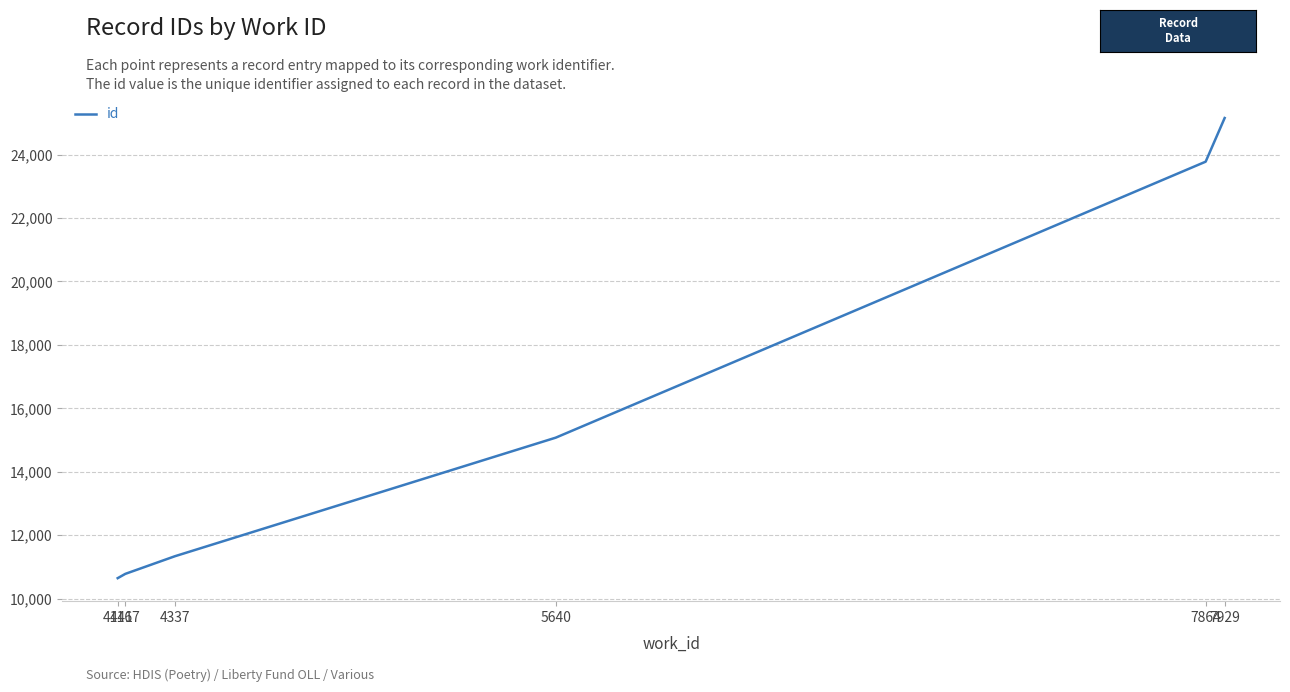

True or false: the data shows 11338 at 4337.

True